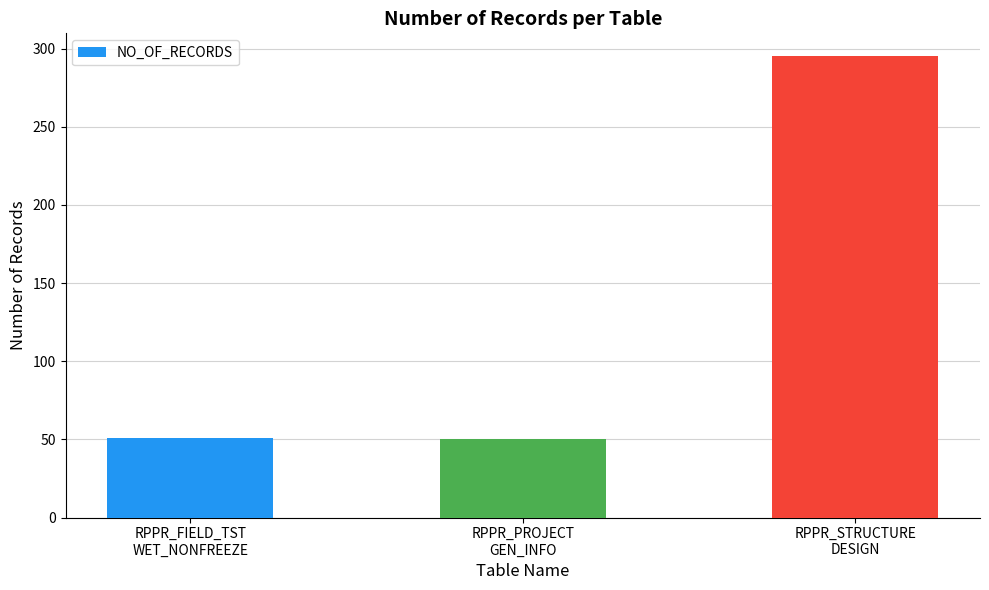

Does the chart contain stacked bars?

No